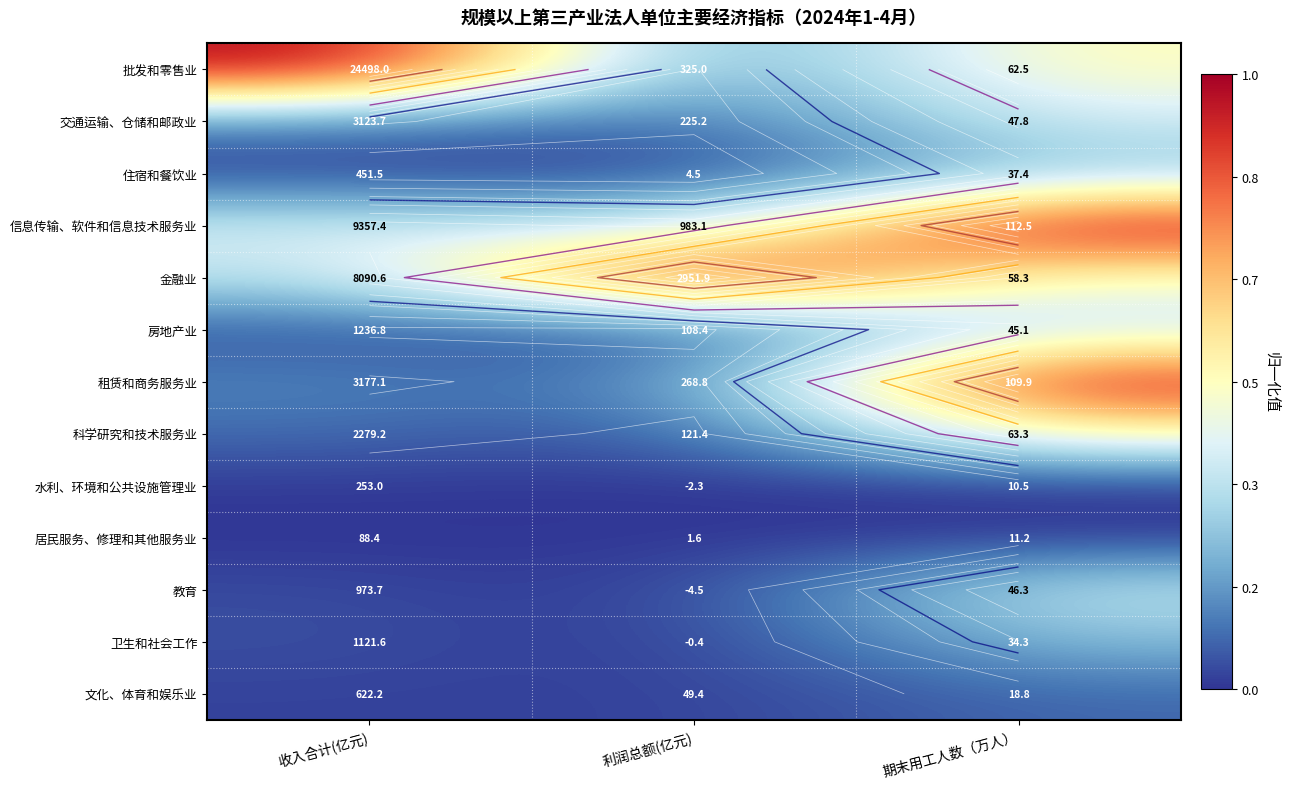

How many categories are shown in the chart?

3